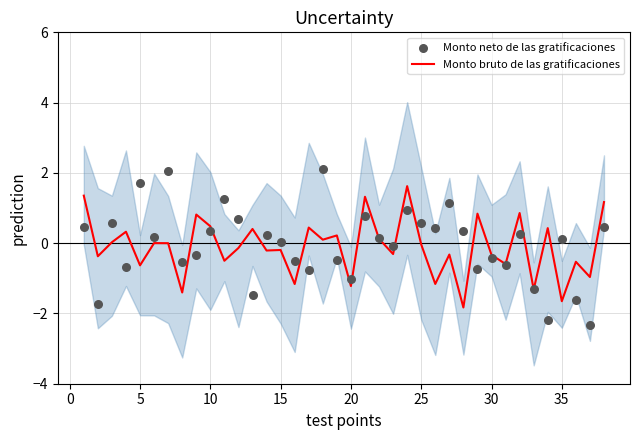

Which series contains the highest Y value?

Monto neto de las gratificaciones